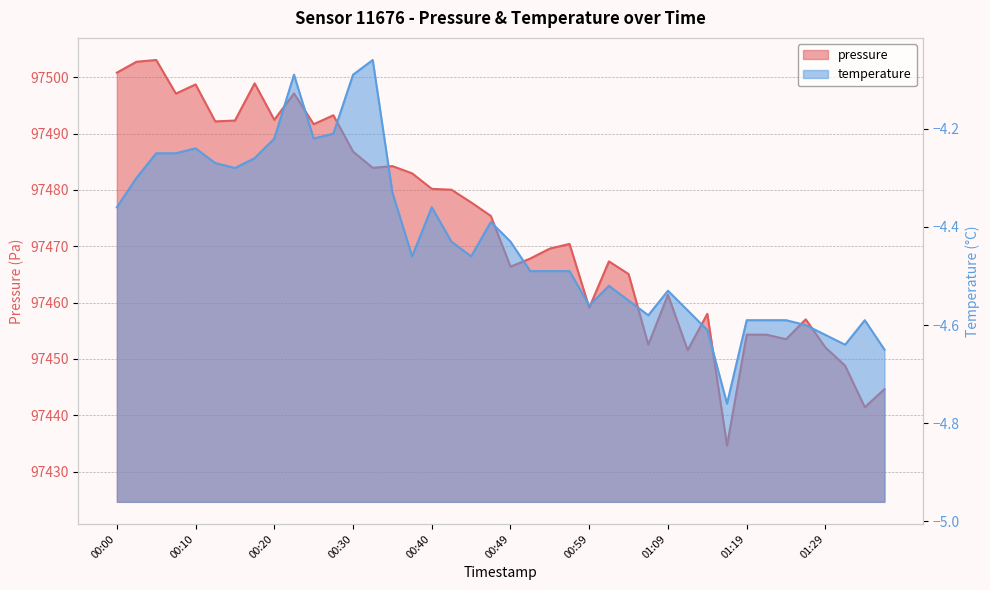

At which label is pressure closest to 97468?

00:52